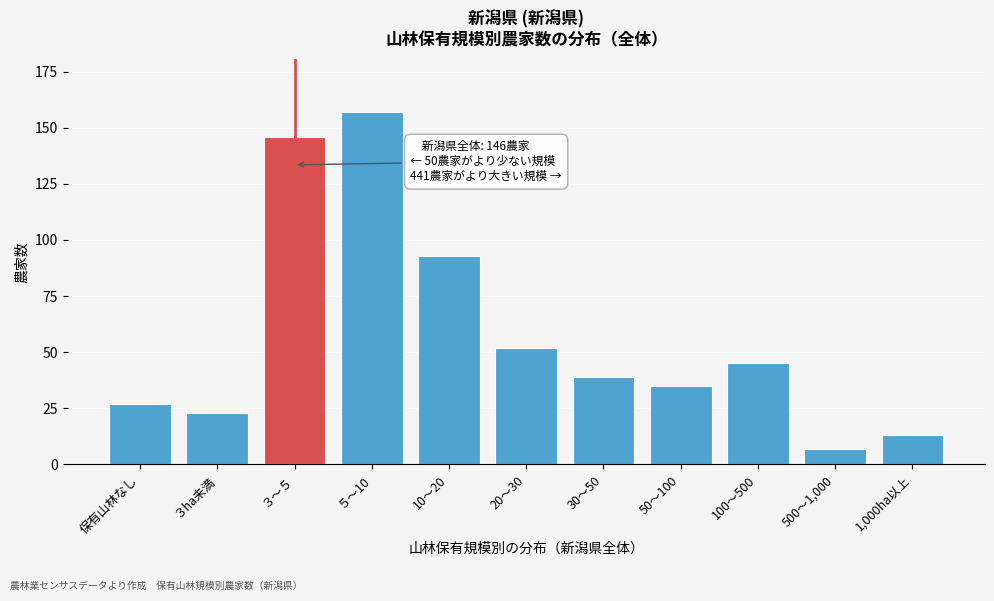

Reading left to right, what are all the values shown in this chart?

27	23	146	157	93	52	39	35	45	7	13